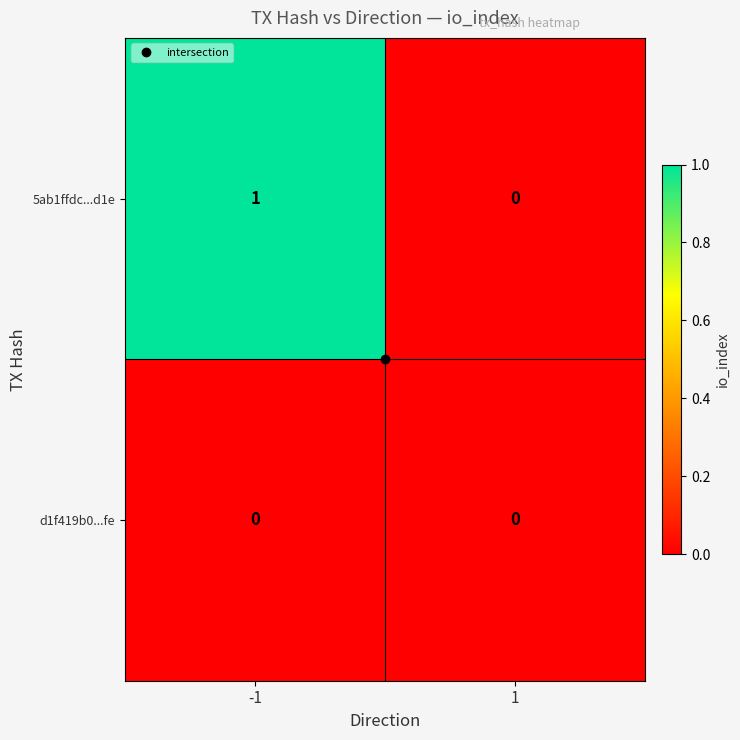

Rank the series at -1 from highest to lowest value.

5ab1ffdc...d1e, d1f419b0...fe